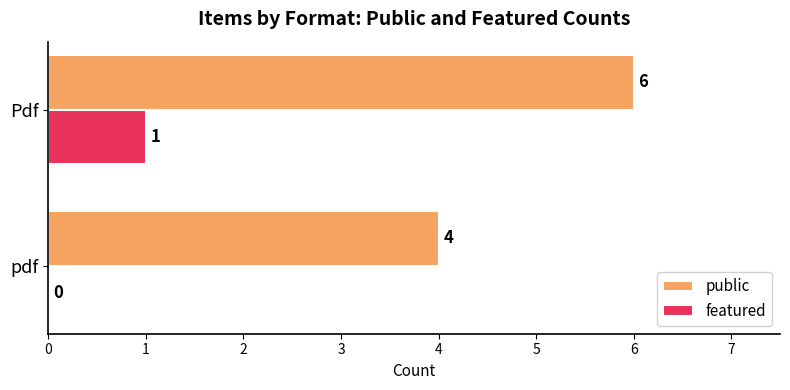

Which label corresponds to the largest value in the chart?

Pdf